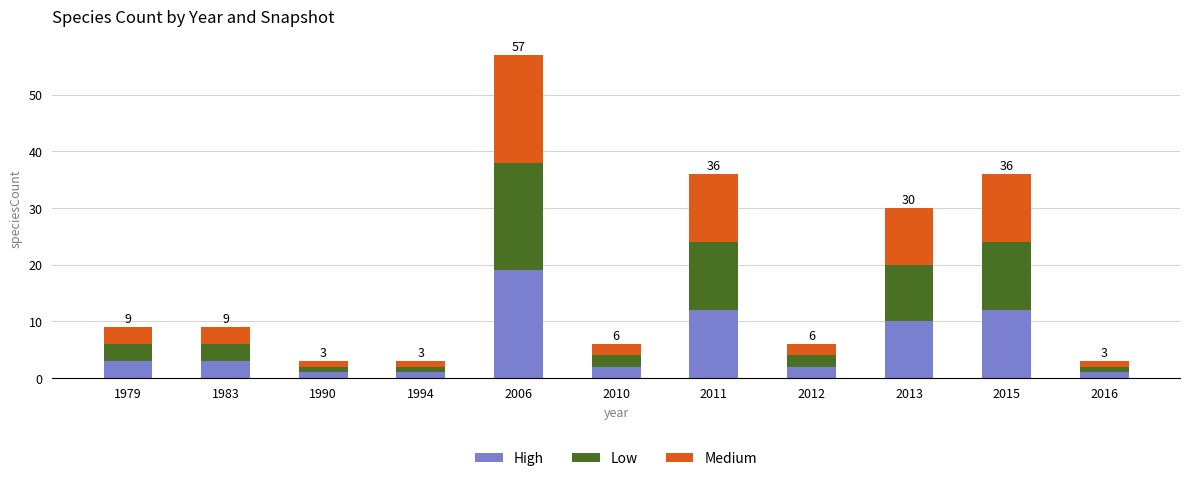

What are all the series names shown in the legend?

High, Low, Medium